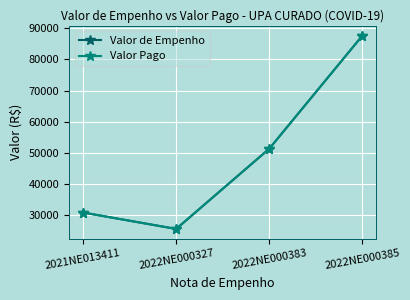

At which category is the sum across all series the highest?

2022NE000385